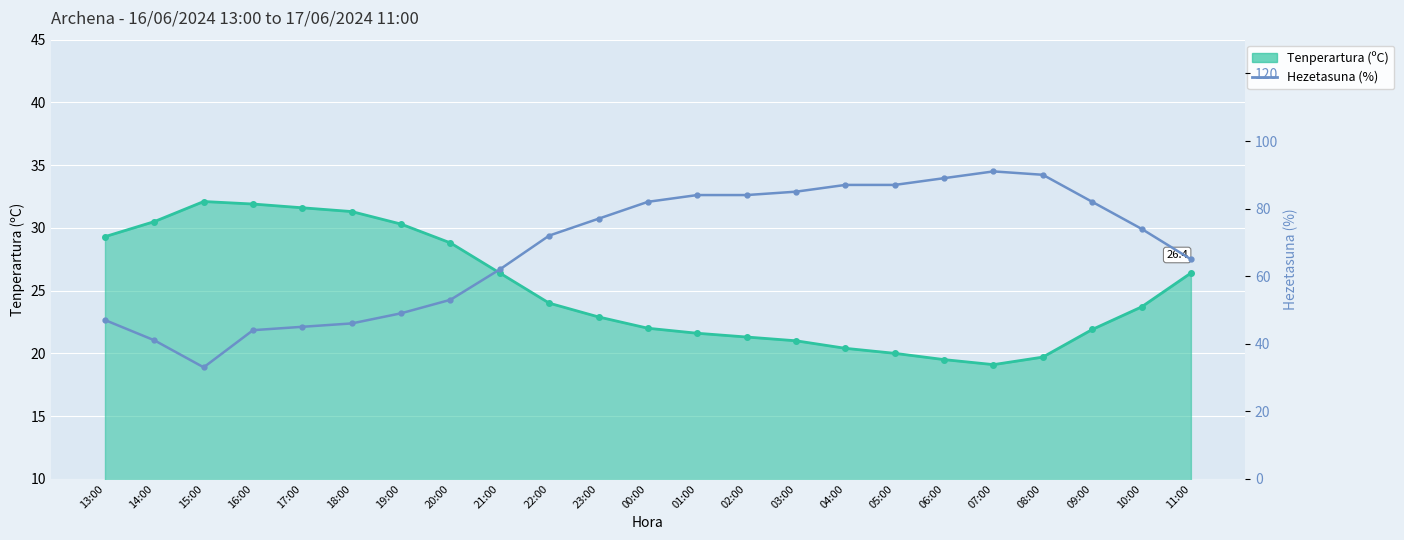

How many interior local valleys (lower than both neighbors) does the data have?

1